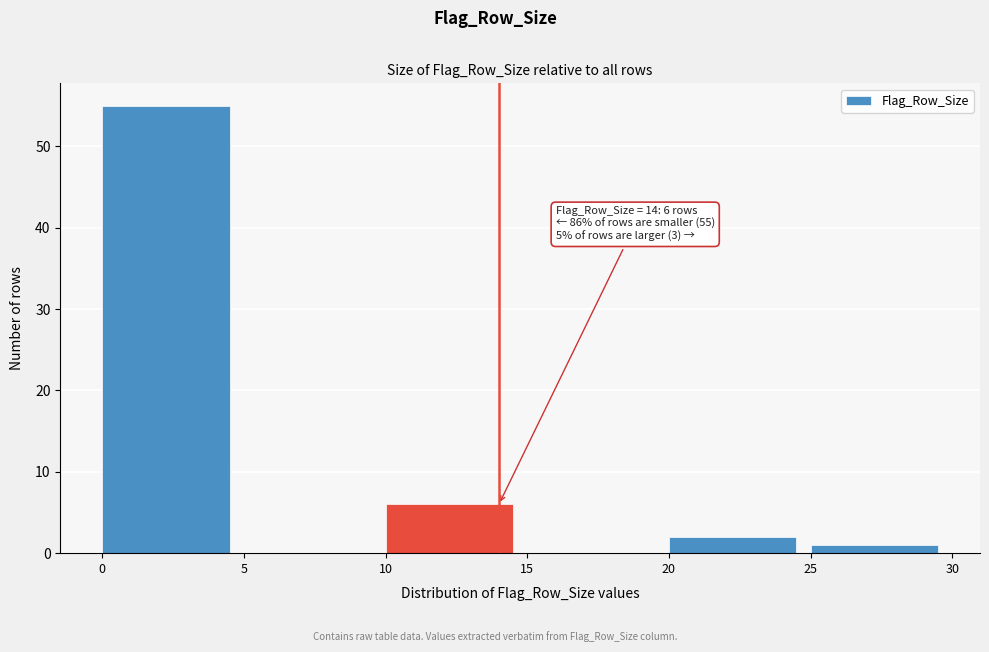

Over which range of the x-axis is the bar tallest?

0 to 5